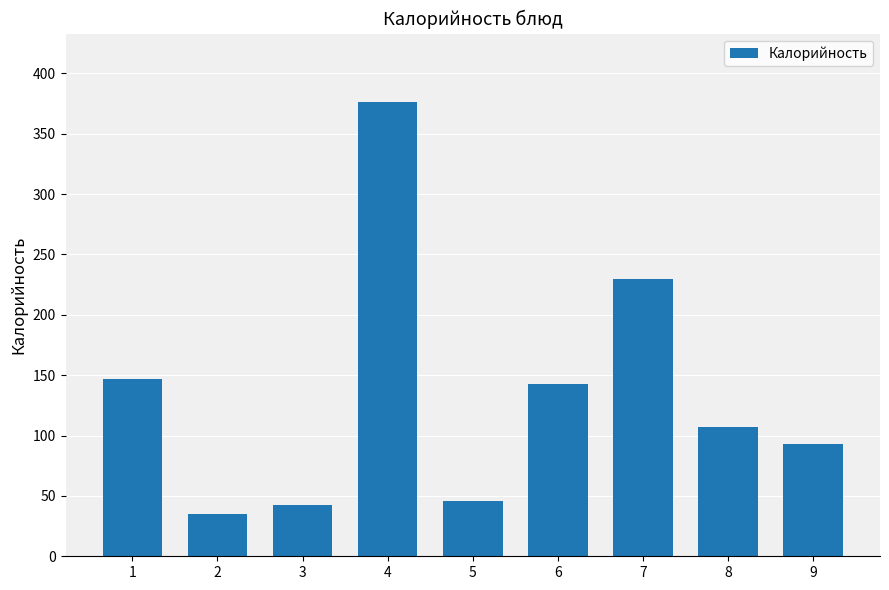

What is the average value?

135.5